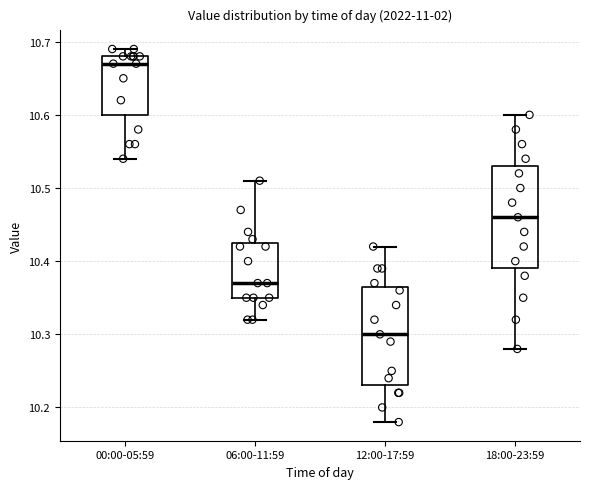

Which box has the lowest median line?

12:00-17:59